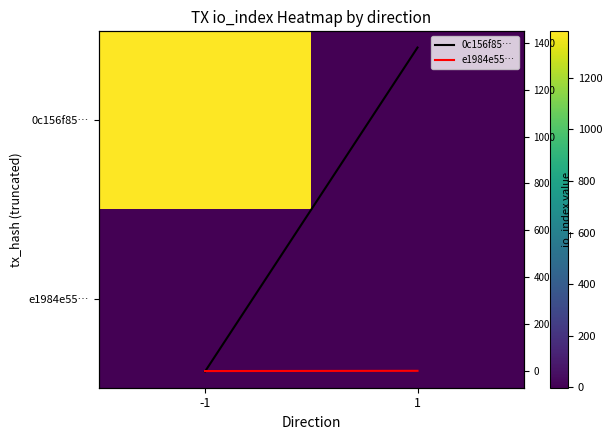

Count the 0c156f85… values in the range -1 to 1379.

2